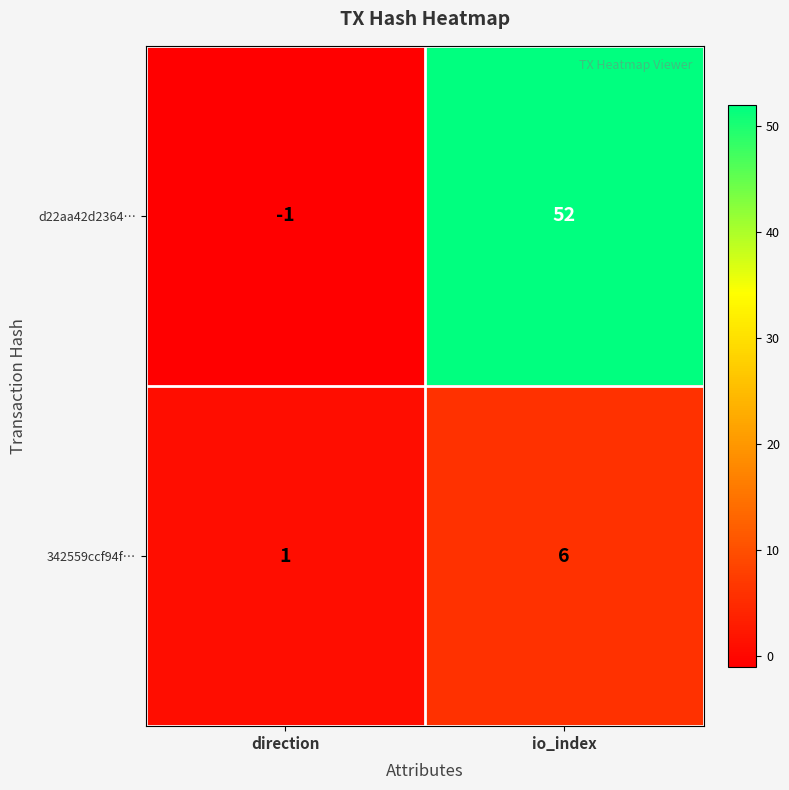

What is the sum of the d22aa42d2364… values at direction and io_index?

51